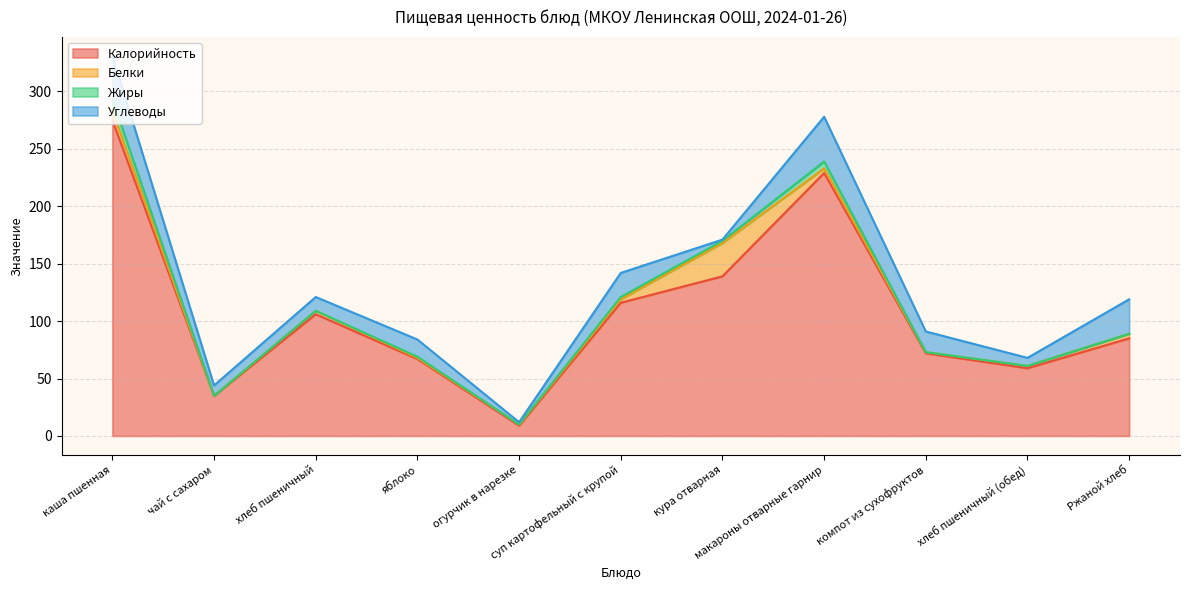

What is the difference between the second highest and minimum values in the Калорийность series?

220